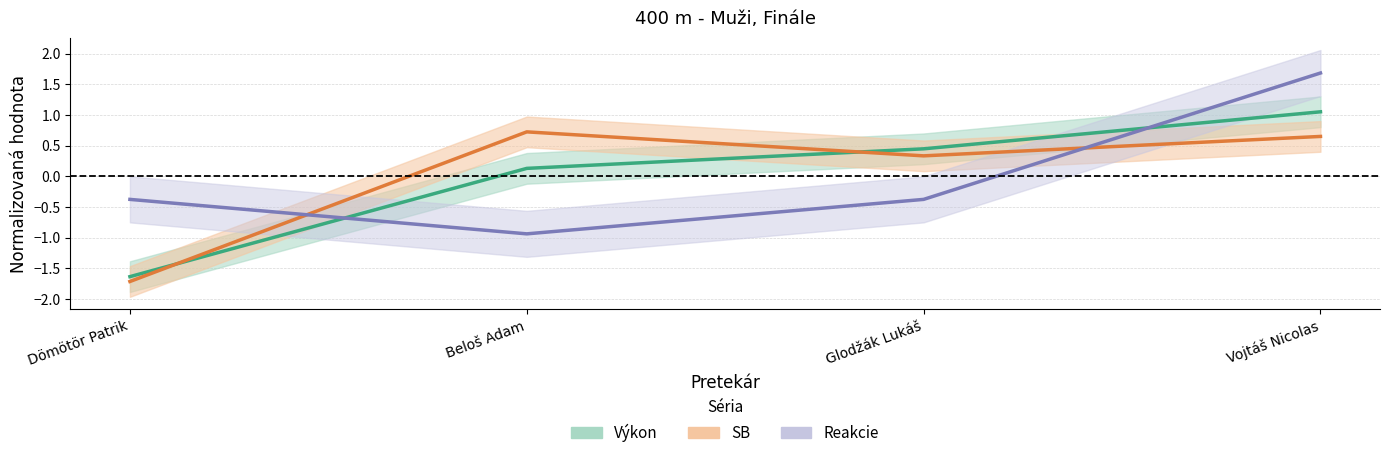

How many data points in SB are less than 0?

1